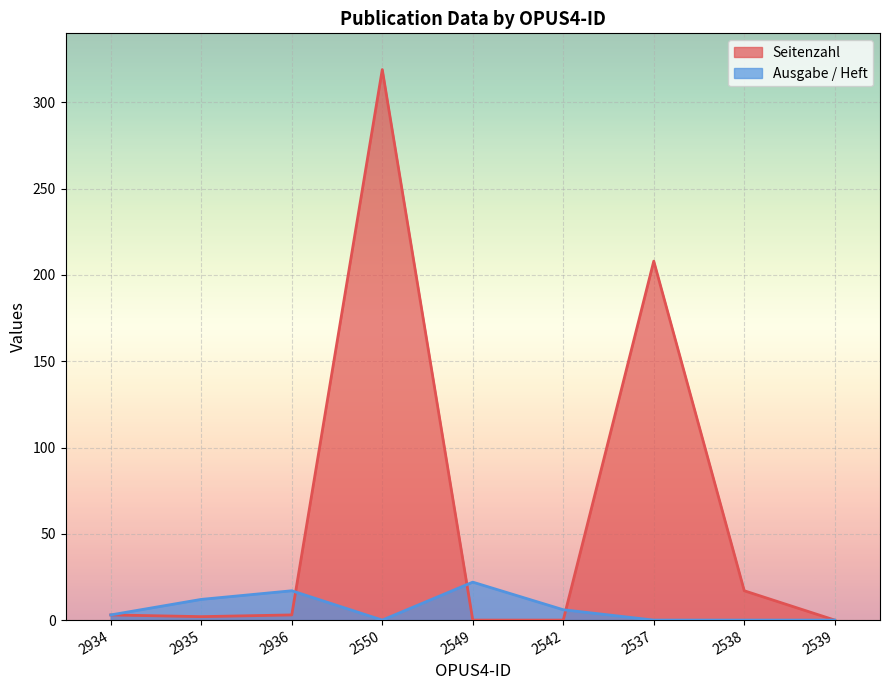

Where is the first local maximum for Ausgabe / Heft?

2936